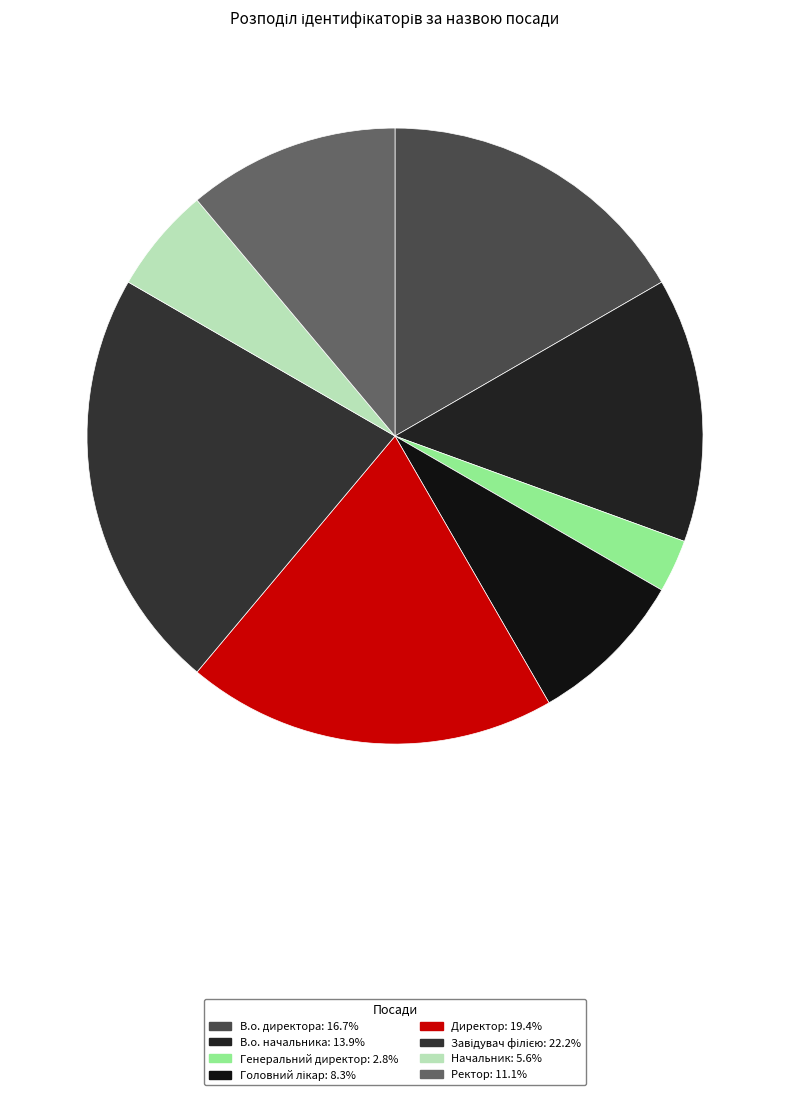

Count the number of slices in the pie.

8